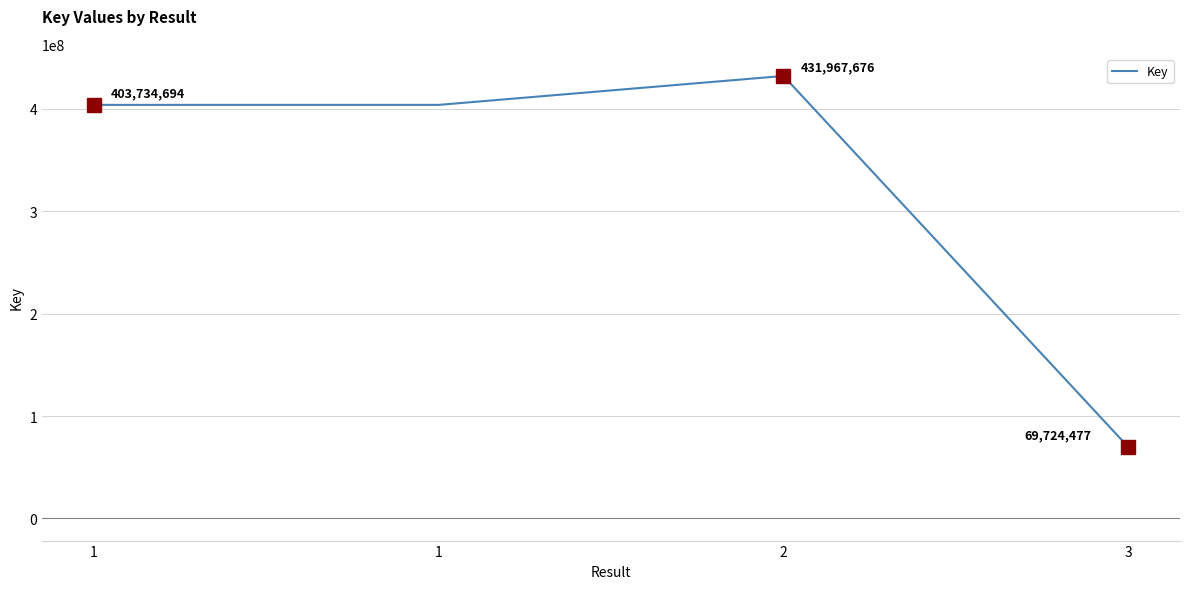

Rank the categories by value from highest to lowest.

2, 1, 1, 3